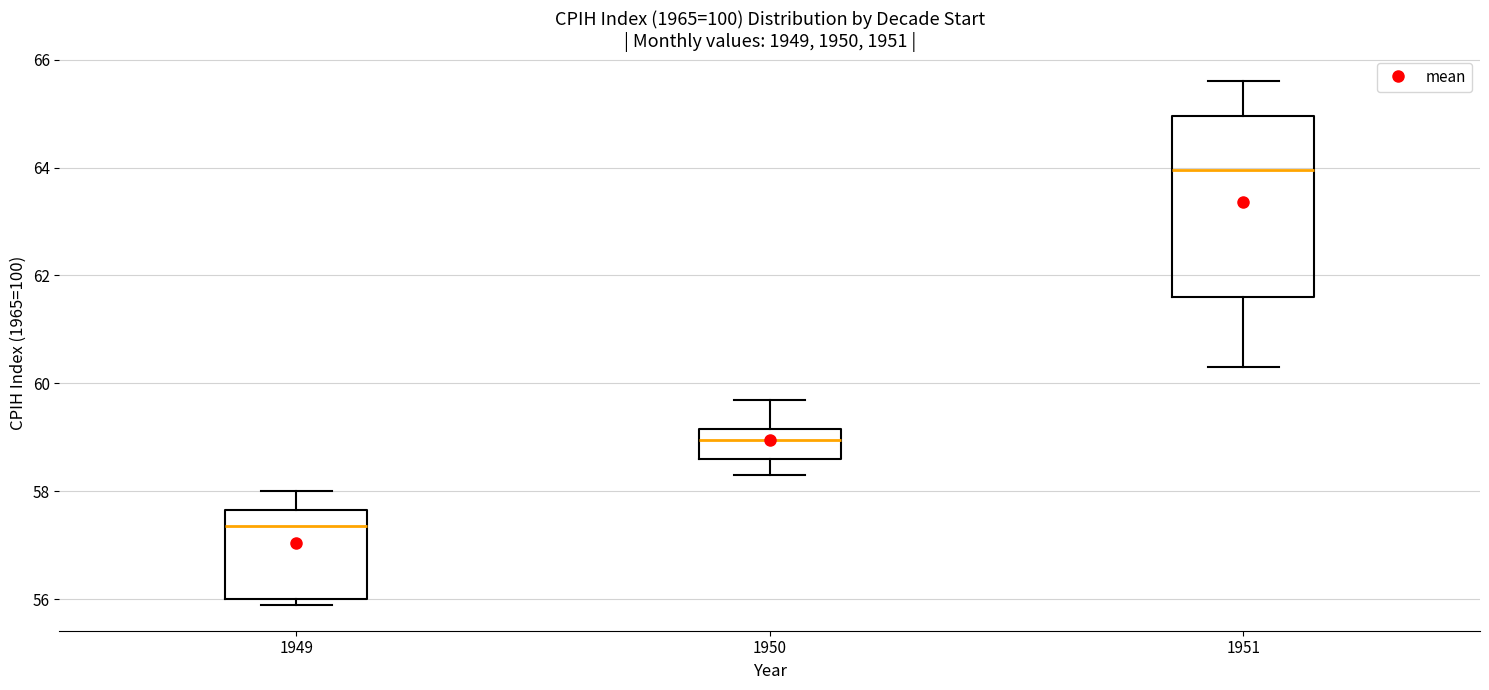

Reading left to right, transcribe this box plot: for each box, give where its median line is, the range the box spans, and where its two whiskers end, as read against the y-axis. The values are not printed on the chart, so give them approximately, as read against the axis.

1949: median 57.4, box 56.0 to 57.6, whiskers 56.0 (just below the box's lower edge) to 58.0
1950: median 59.0, box 58.6 to 59.2, whiskers 58.4 to 59.8
1951: median 64.0, box 61.6 to 65.0, whiskers 60.4 to 65.6